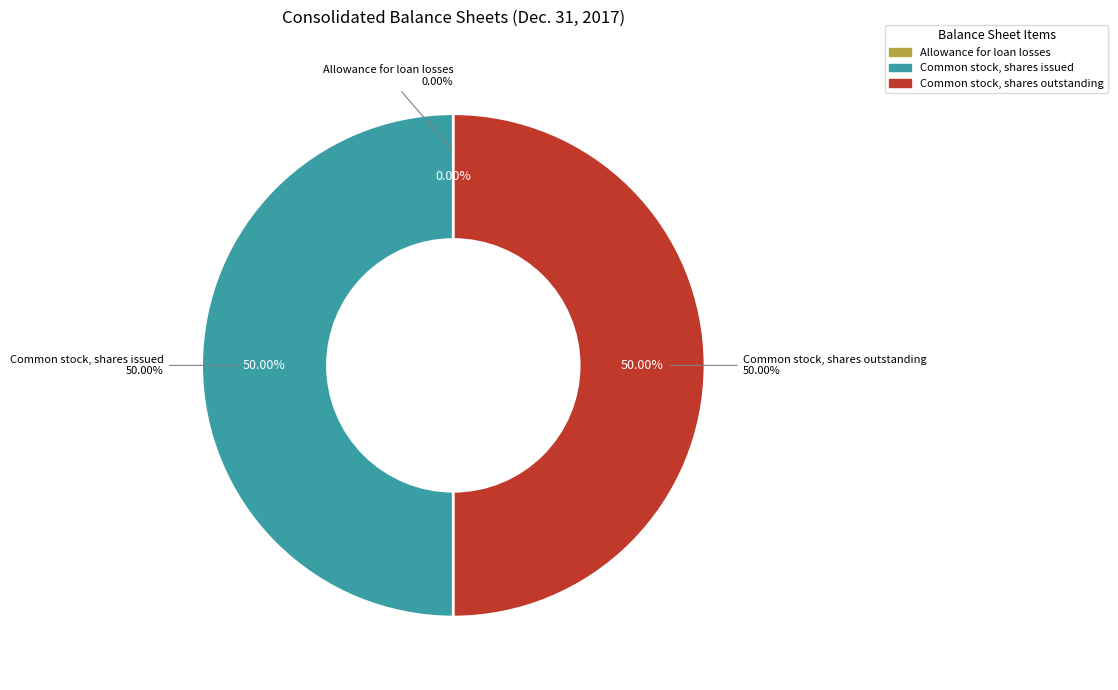

To the nearest percent, what is the average slice percentage?

33%